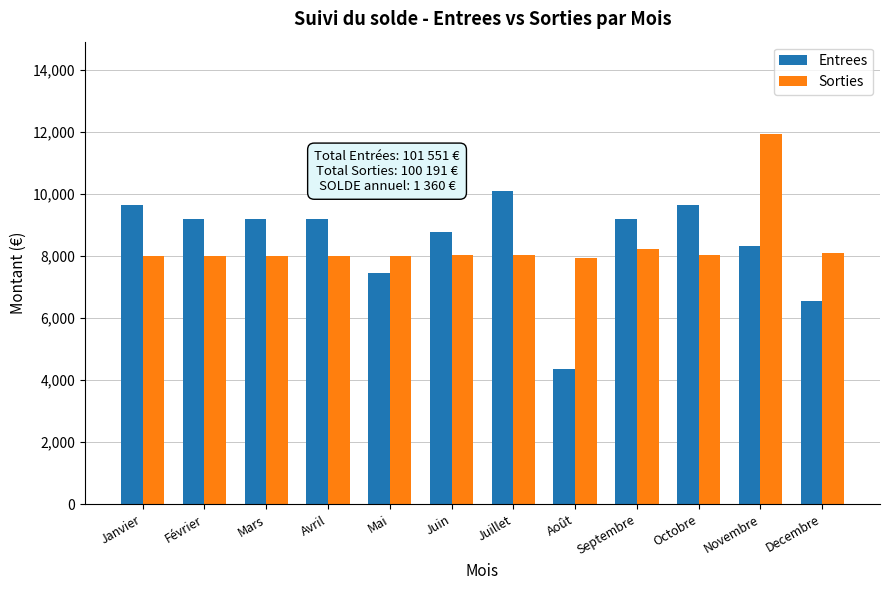

What is the difference between the Sorties values at Février and Mai?

8.9